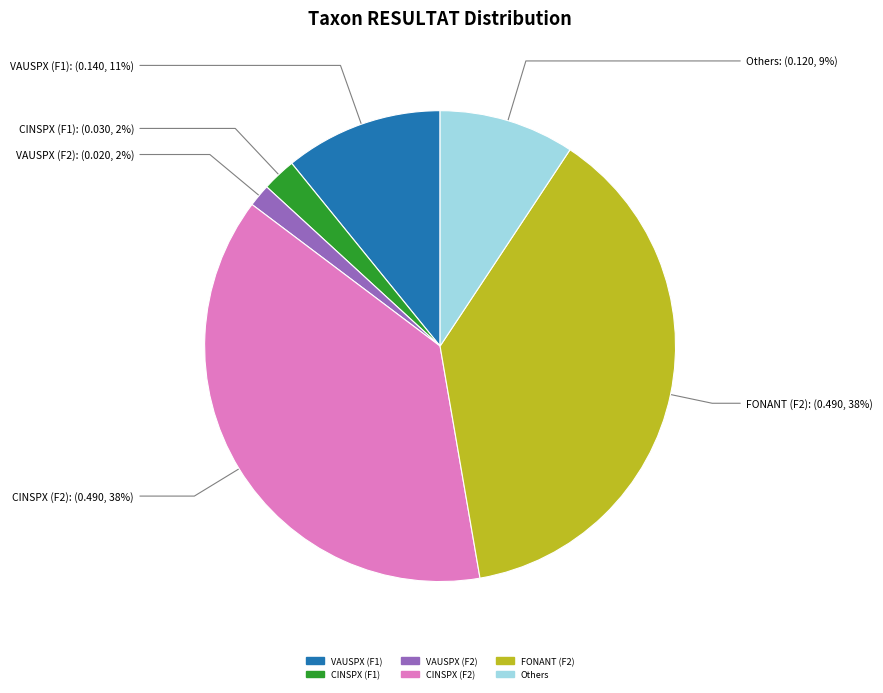

Does any single category account for the majority?

No